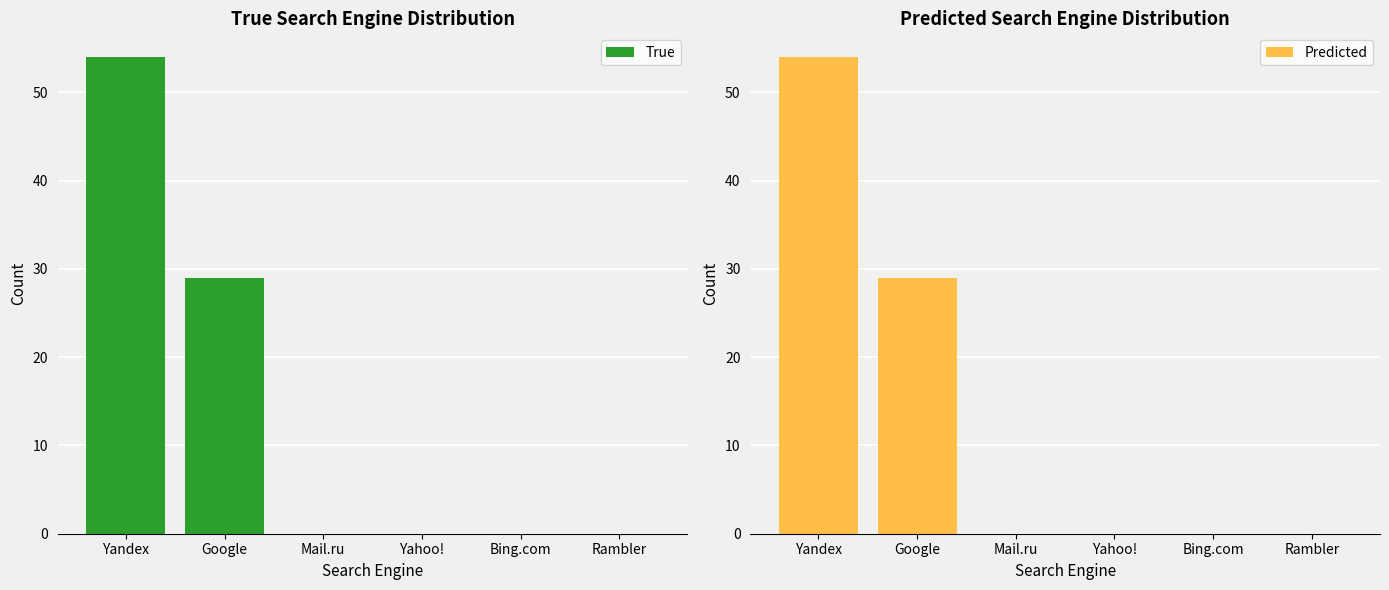

Reading left to right, list all the values displayed in this chart.

True: Yandex=54	Google=29	Mail.ru=0	Yahoo!=0	Bing.com=0	Rambler=0
Predicted: Yandex=54	Google=29	Mail.ru=0	Yahoo!=0	Bing.com=0	Rambler=0